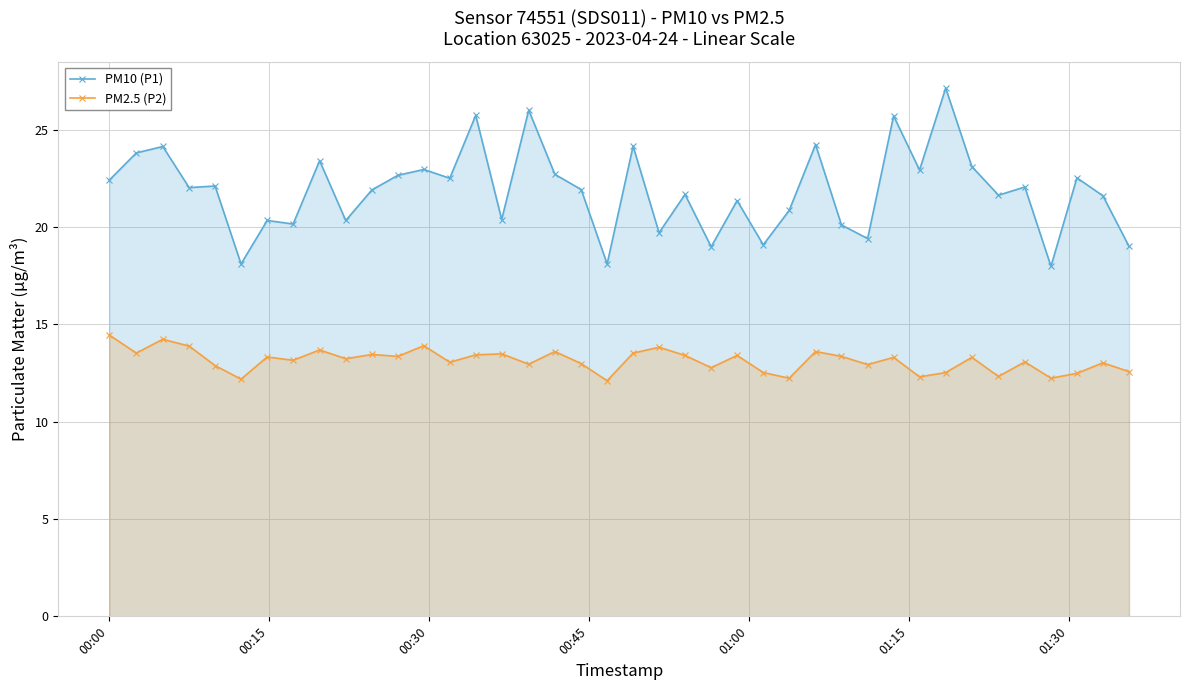

What is the value of the PM10 (P1) point at the 26th from the left?

19.1